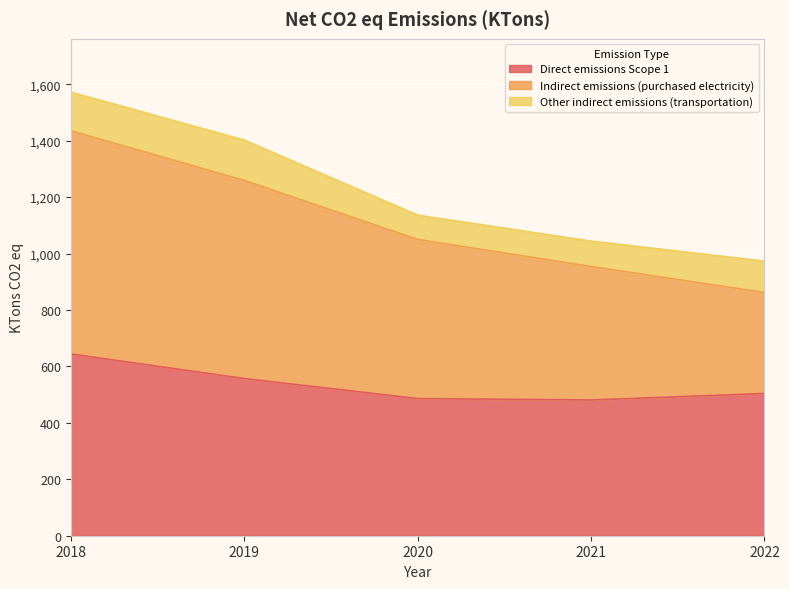

How many interior local valleys does the Direct emissions Scope 1 series have?

1